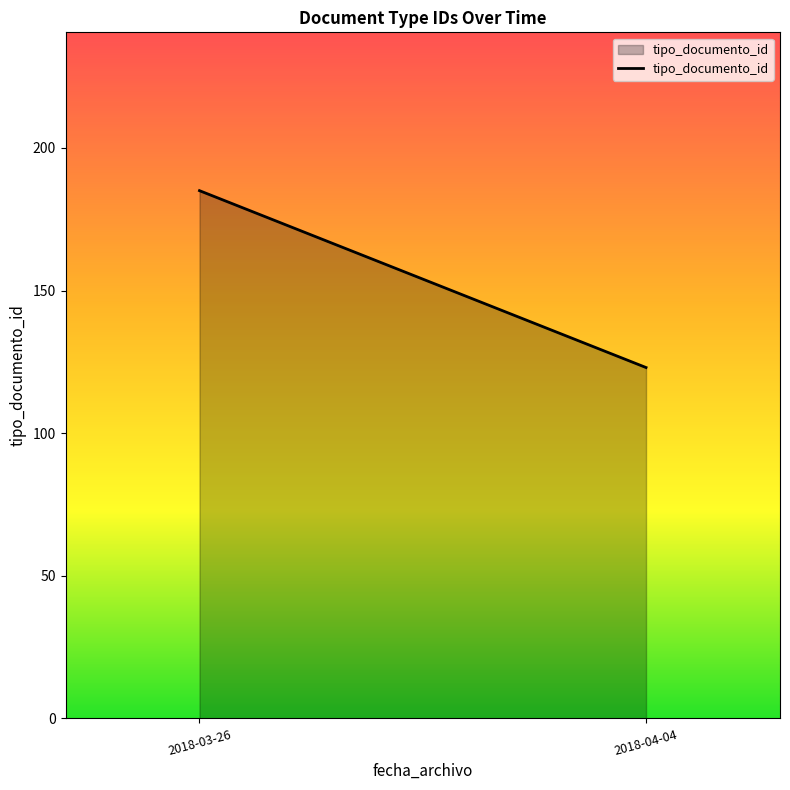

What is the sum of all values?

308